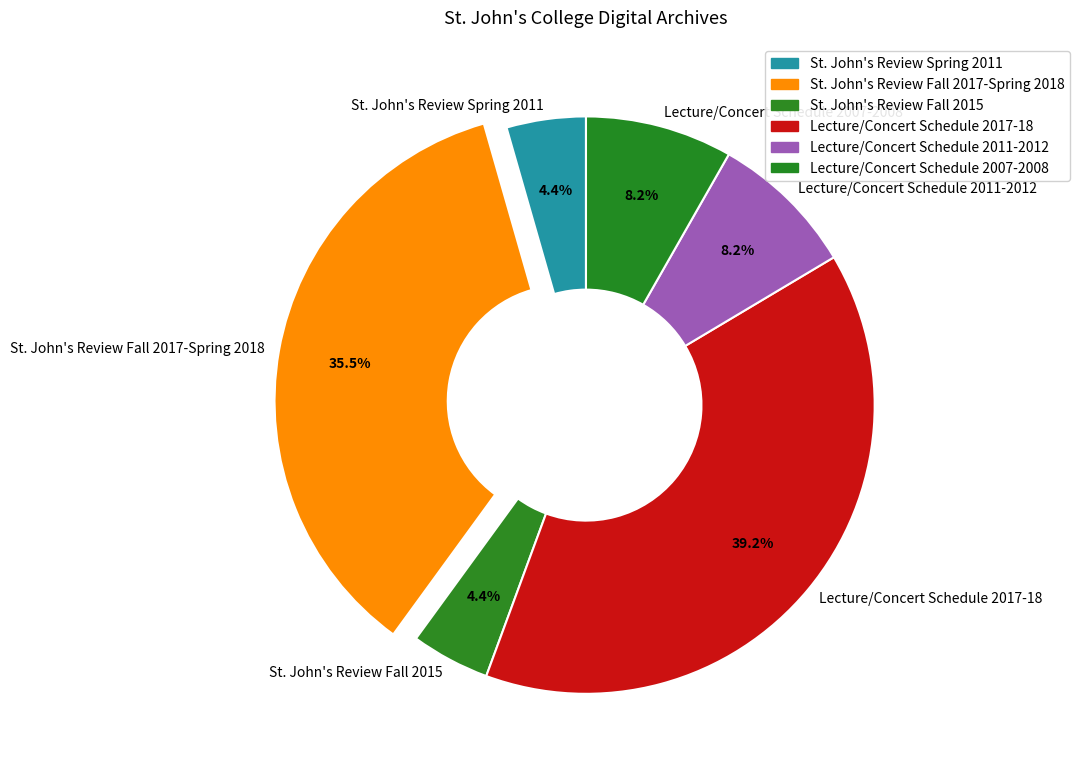

Does St. John's Review Fall 2017-Spring 2018 represent more than half of the total?

No